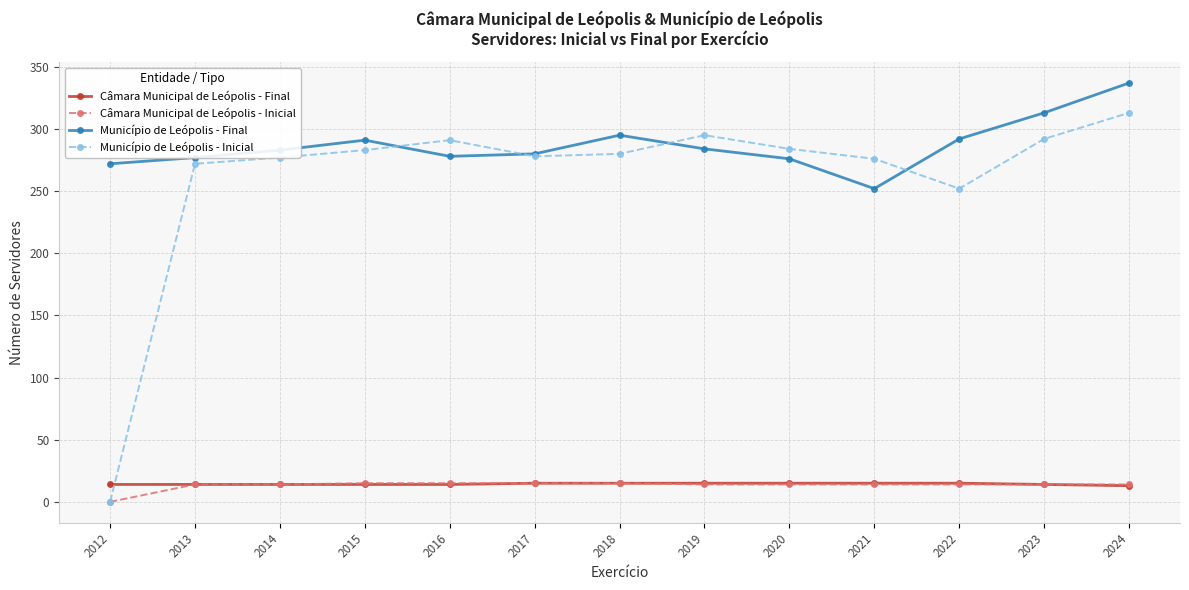

In Município de Leópolis - Inicial, how many points are higher than both neighbors (excluding endpoints)?

2